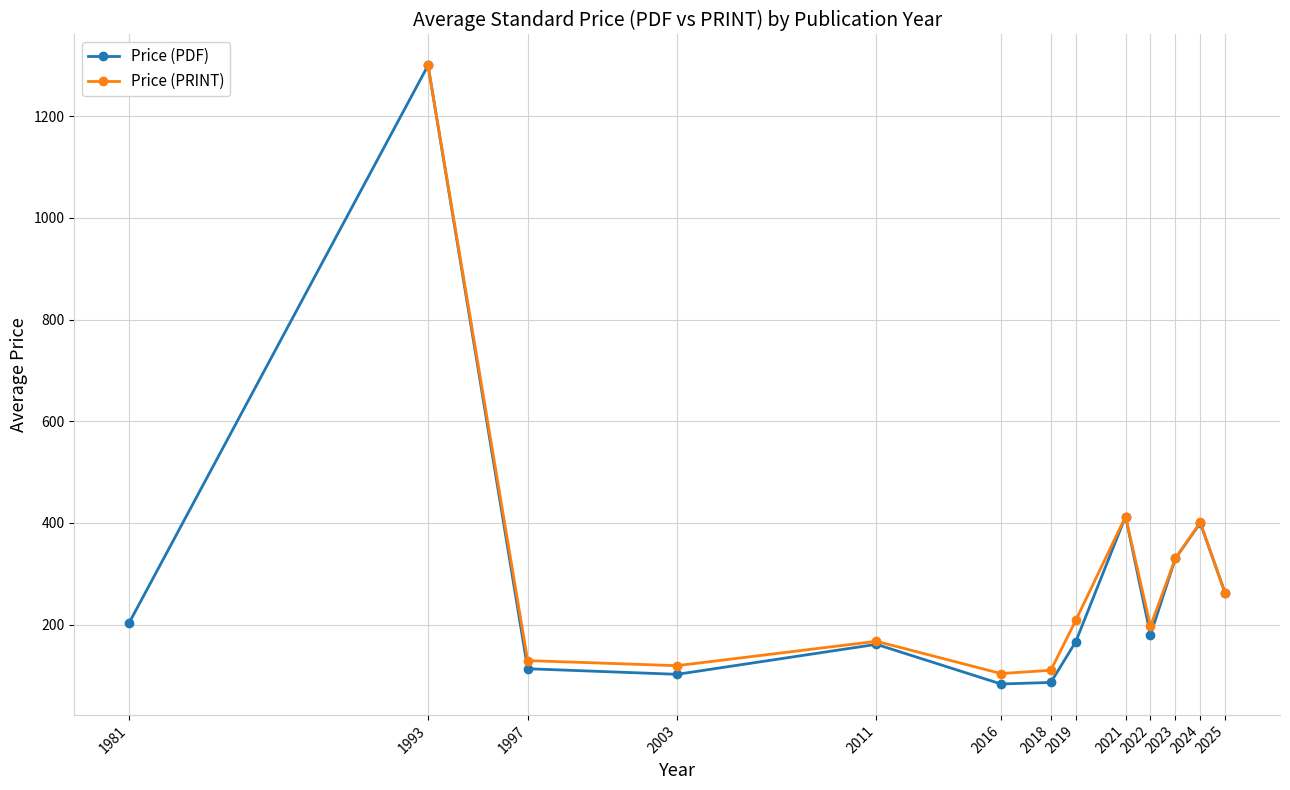

What is the greatest value displayed?

1300.0